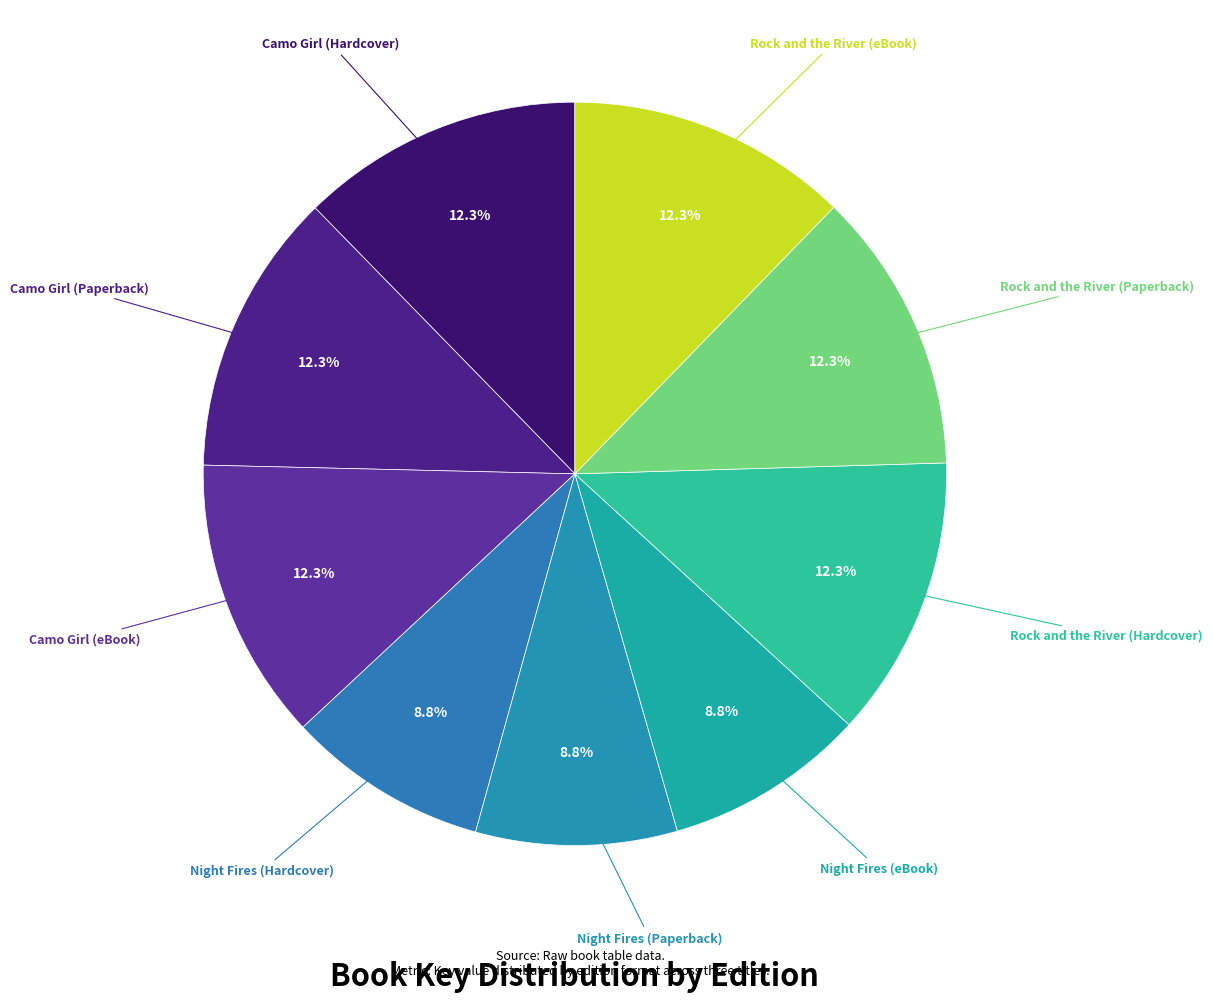

Count the number of slices in the pie.

9